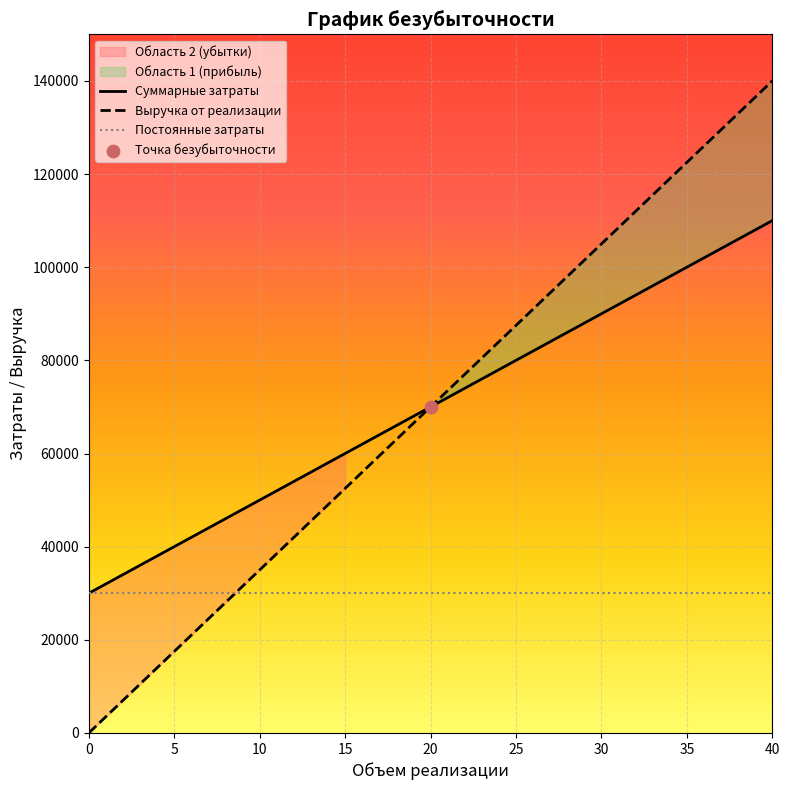

The value of Суммарные затраты at 10 is 50000. True or false?

True